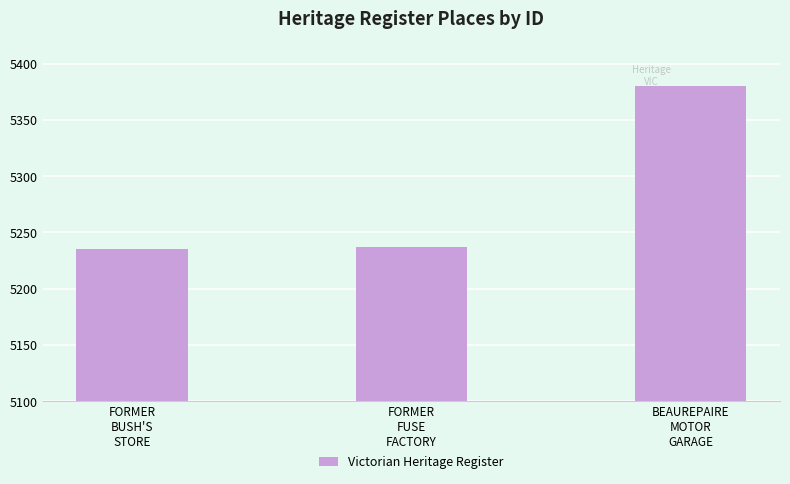

True or false: the data shows 7645 at FORMER
BUSH'S
STORE.

False